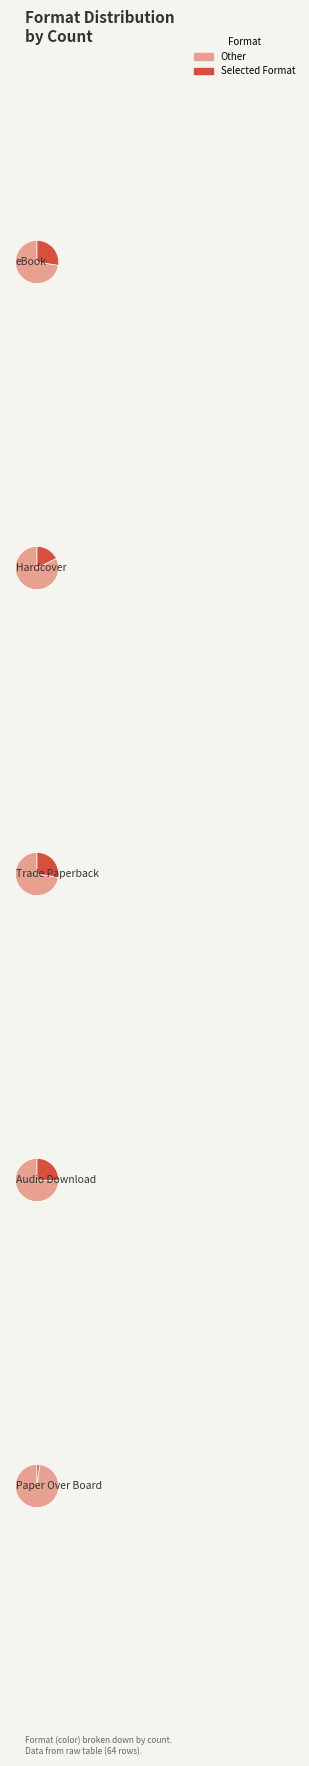

What is the ratio of the value at eBook to the value at Audio Download?

1.1